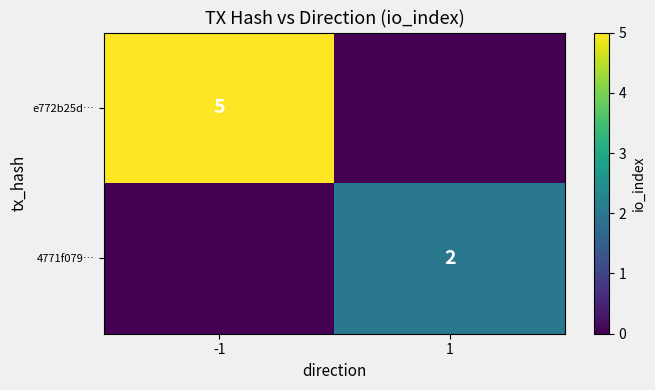

True or false: 4771f079… has a value of 2 at 1.

True